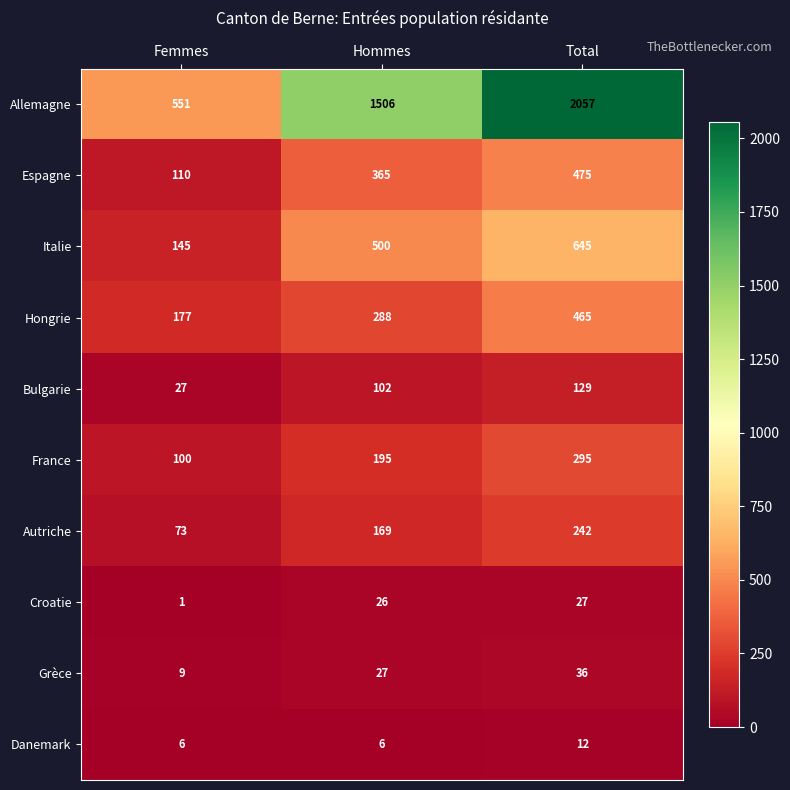

At which label does Grèce reach its peak?

Total